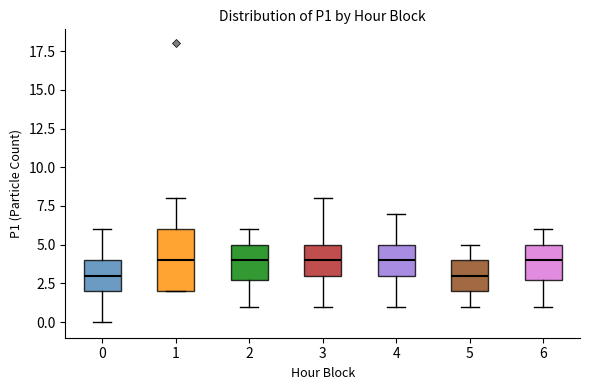

Comparing the boxes themselves (not the whiskers), which one is the tallest?

1